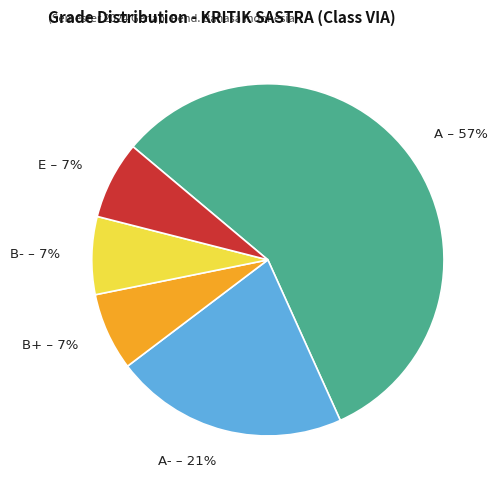

To the nearest percent, what portion does B+ represent?

7%